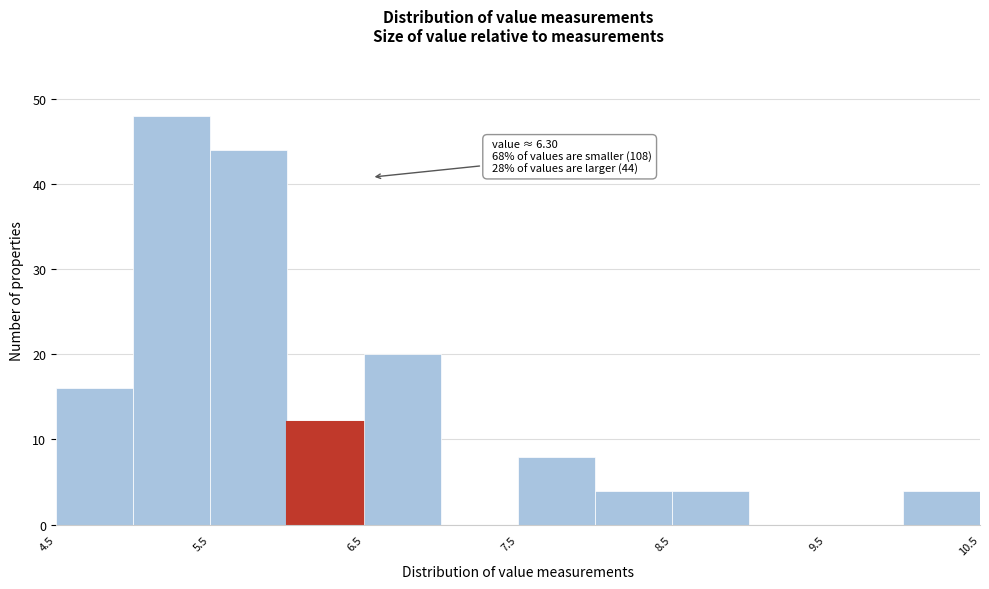

Over which range of the x-axis is the bar tallest?

5.0 to 5.5